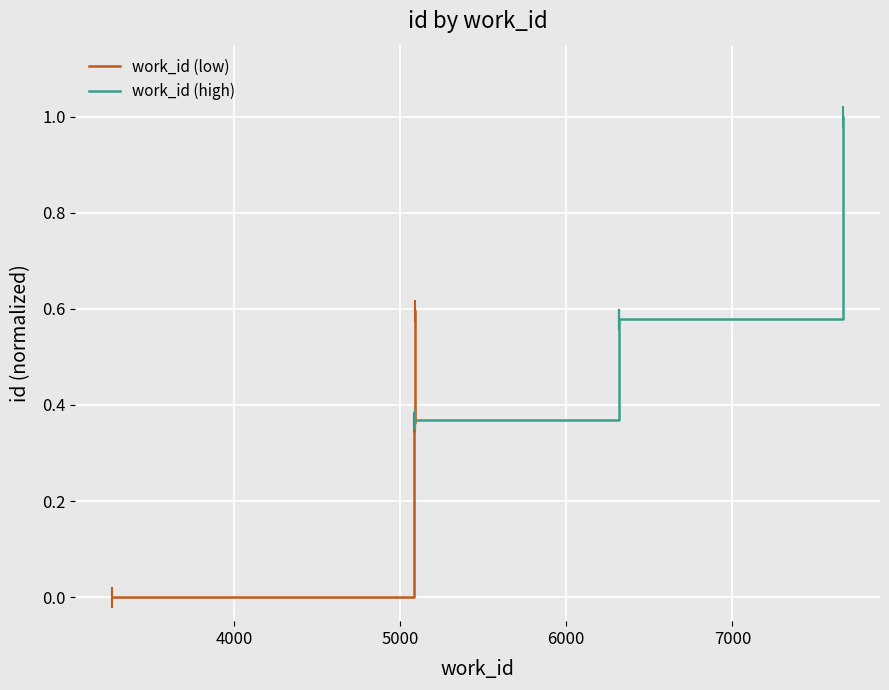

True or false: work_id (low) and work_id (high) intersect in this chart.

False